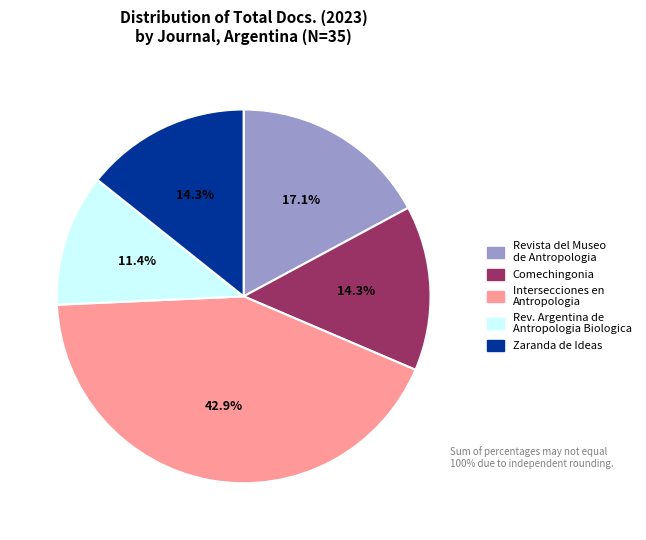

Is there a majority slice in this chart?

No